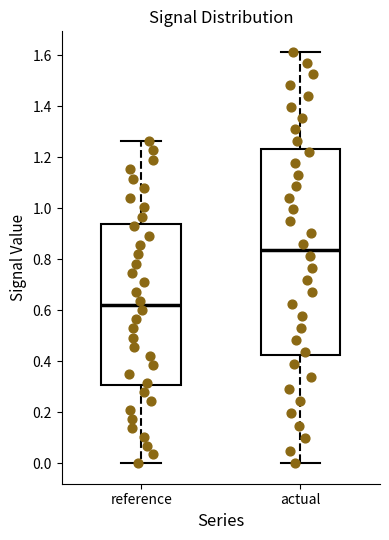

Reading left to right, read every box against the y-axis: the position of its median line, the range the box covers, and the ends of its whiskers. The values are not printed on the chart, so give them approximately, as read against the axis.

reference: median 0.62, box 0.30 to 0.94, whiskers 0.00 to 1.26
actual: median 0.84, box 0.42 to 1.24, whiskers 0.00 to 1.62